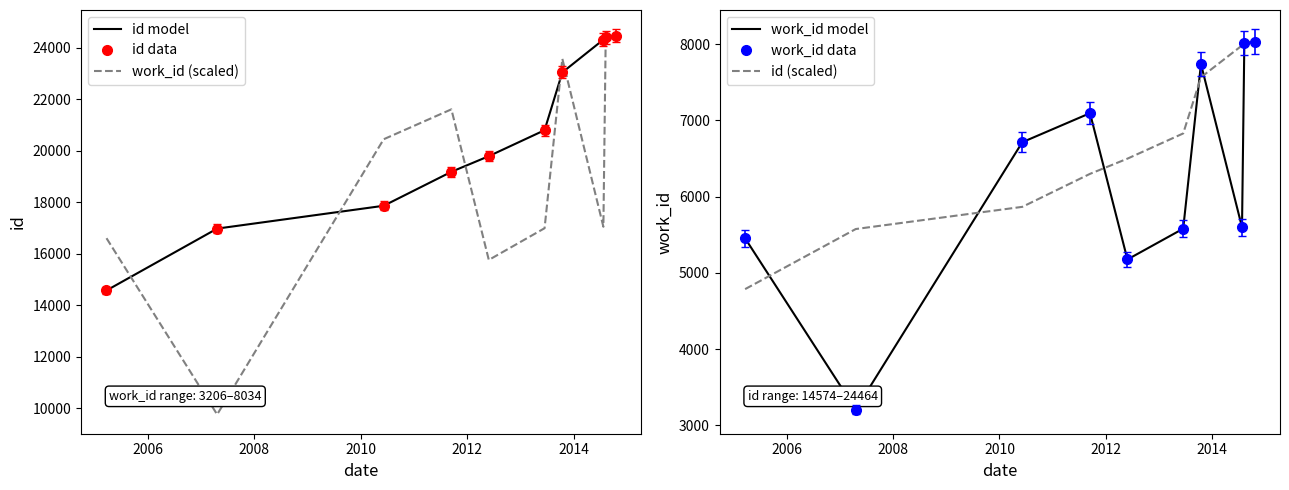

True or false: id data has more than 1 interior local peaks.

False